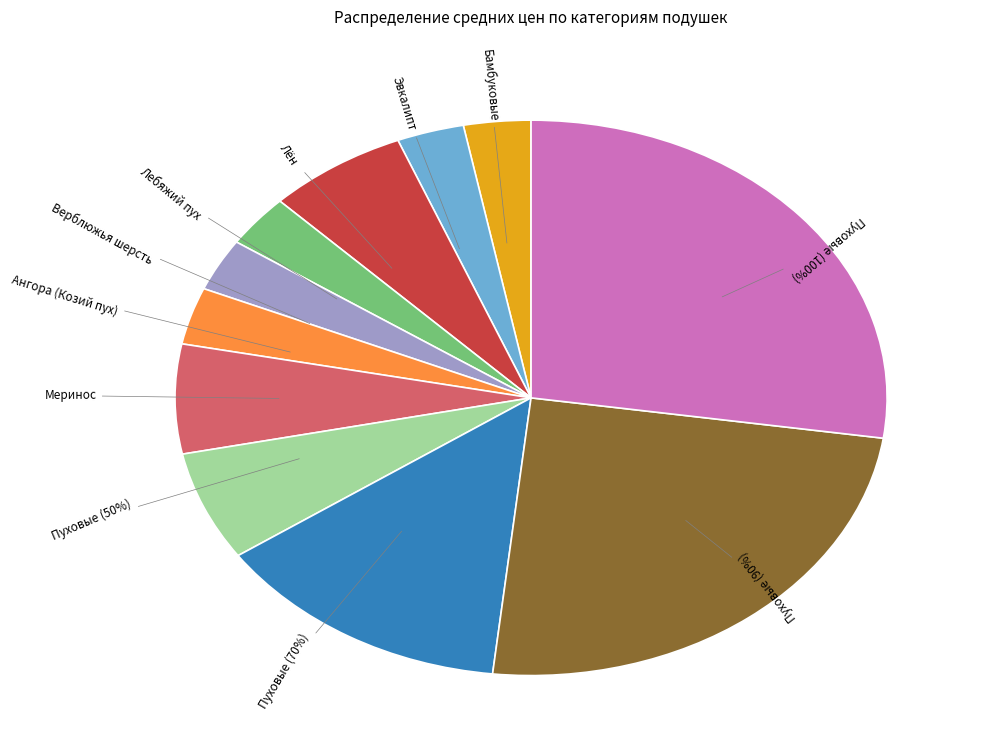

Does any single category account for the majority?

No